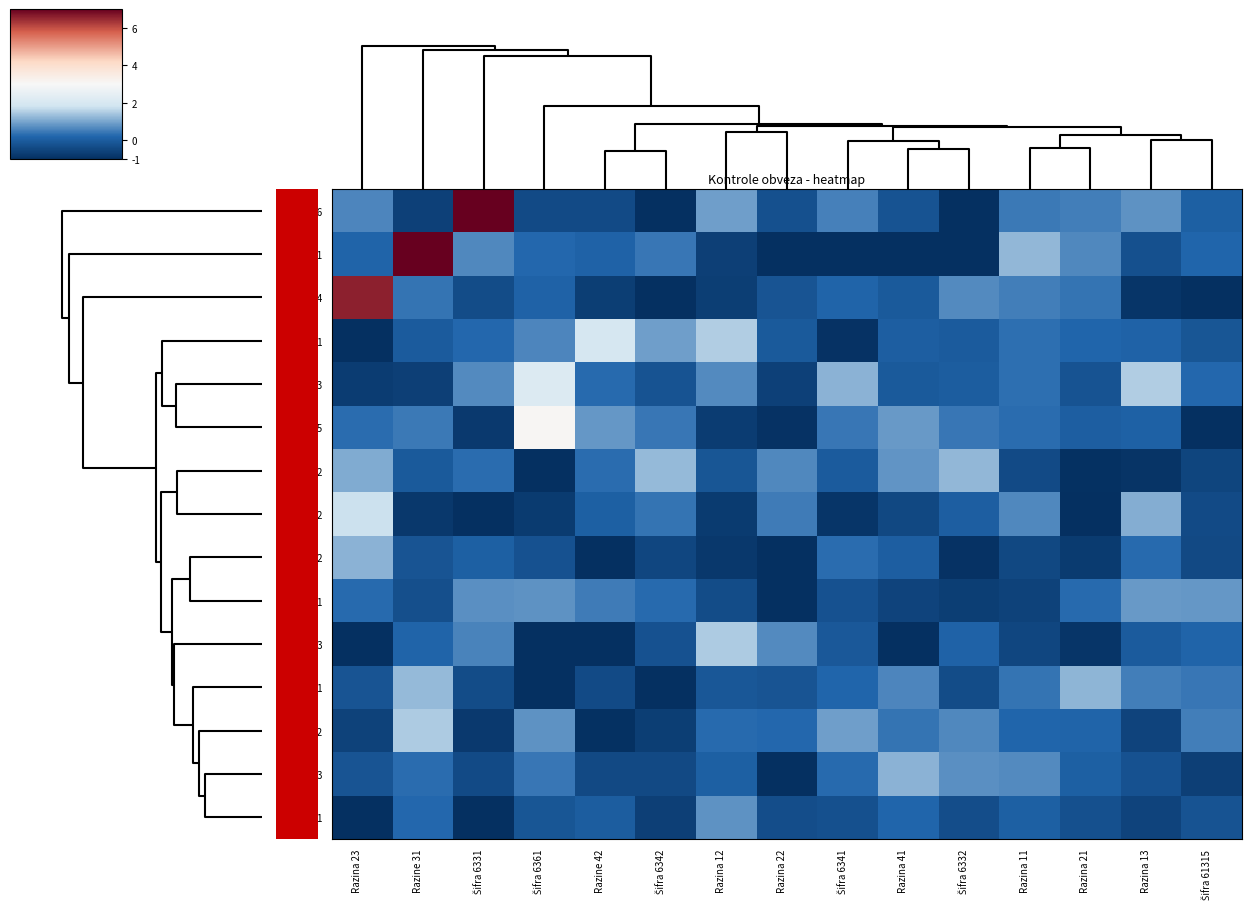

What is the minimum value shown in the chart?

-1.0